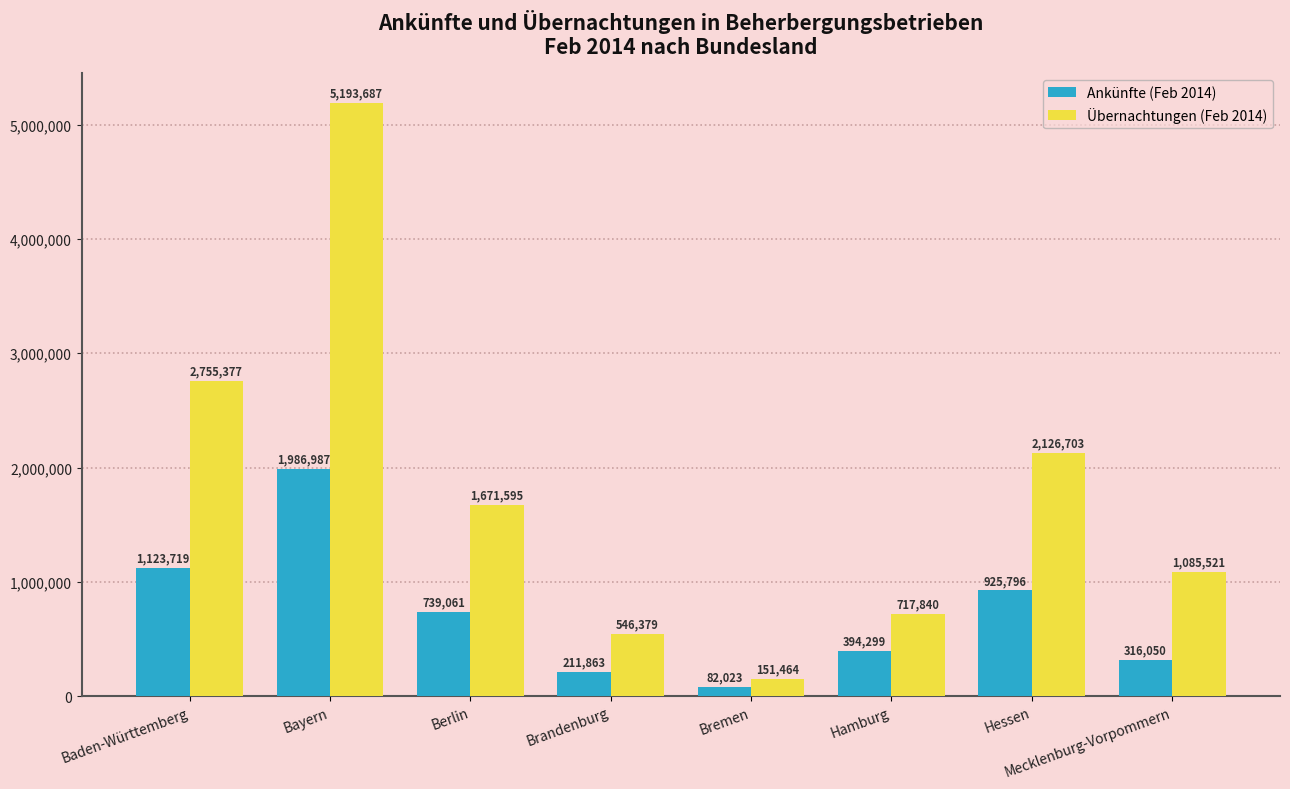

What are all the series names shown in the legend?

Ankünfte (Feb 2014), Übernachtungen (Feb 2014)